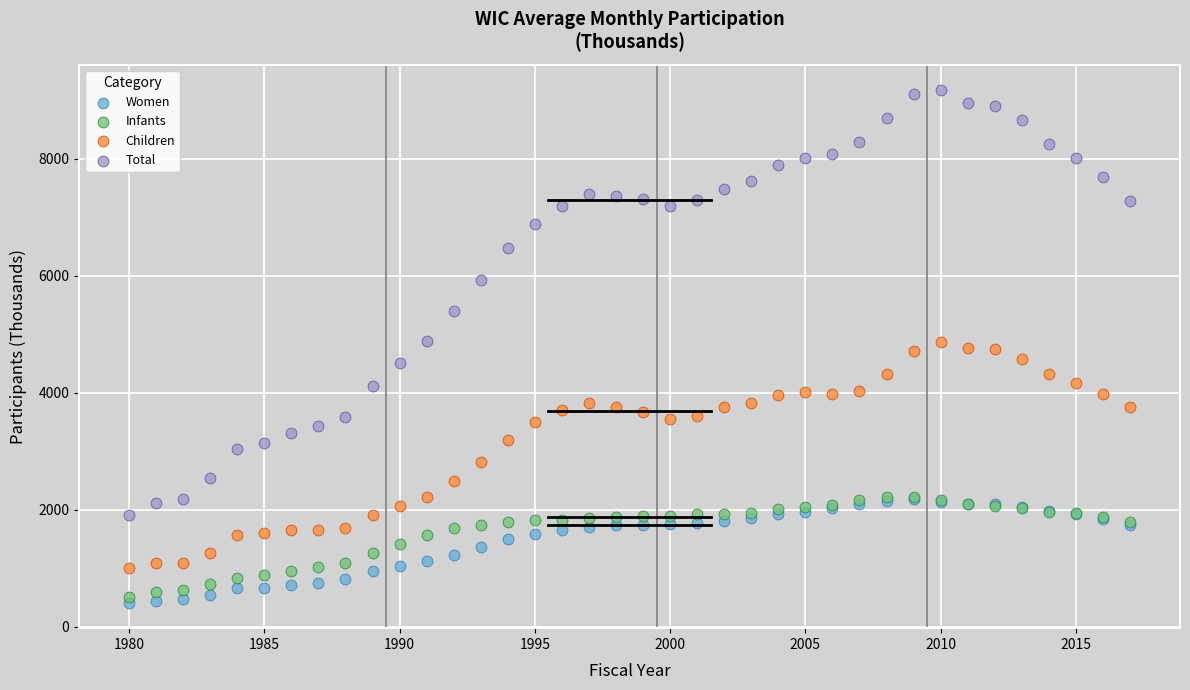

Which series contains the highest Y value?

Total